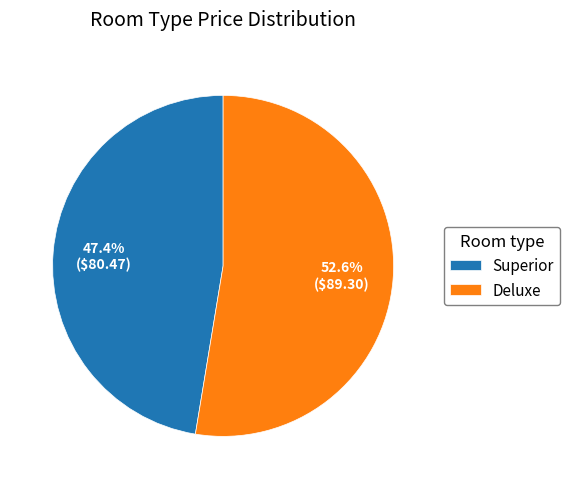

How many slices are in this pie chart?

2